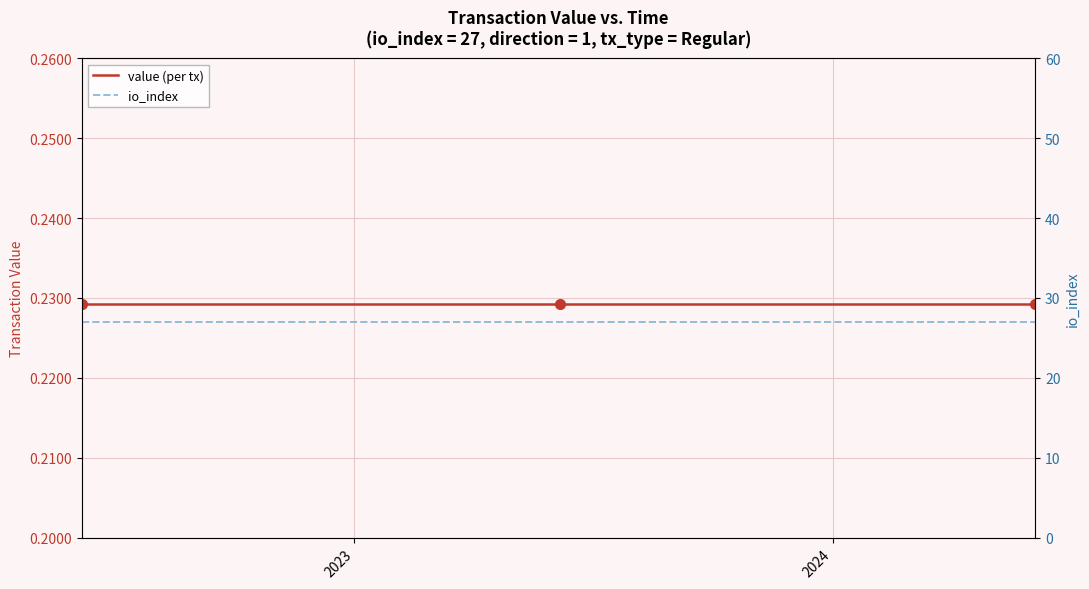

What are all the series names shown in the legend?

value (per tx), io_index